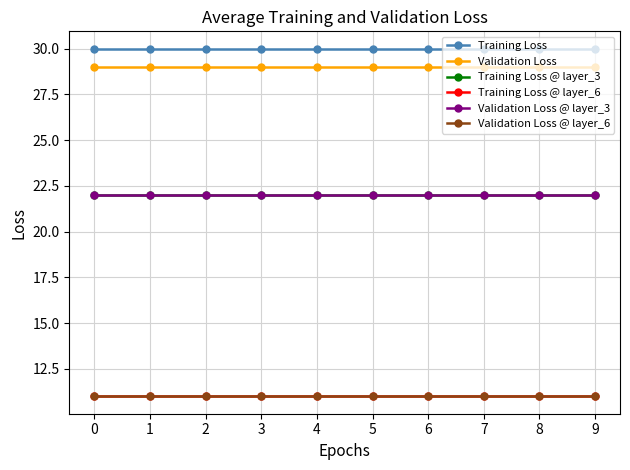

Is this an area chart (filled region under the line)?

No